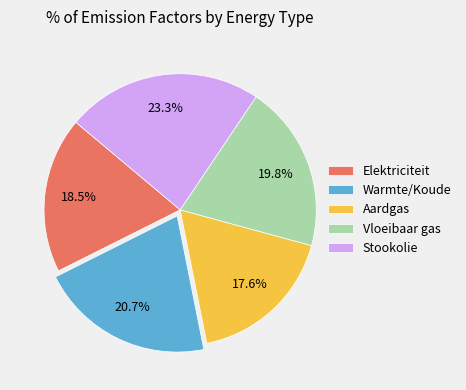

Is it true that Aardgas is 18% of the pie?

True